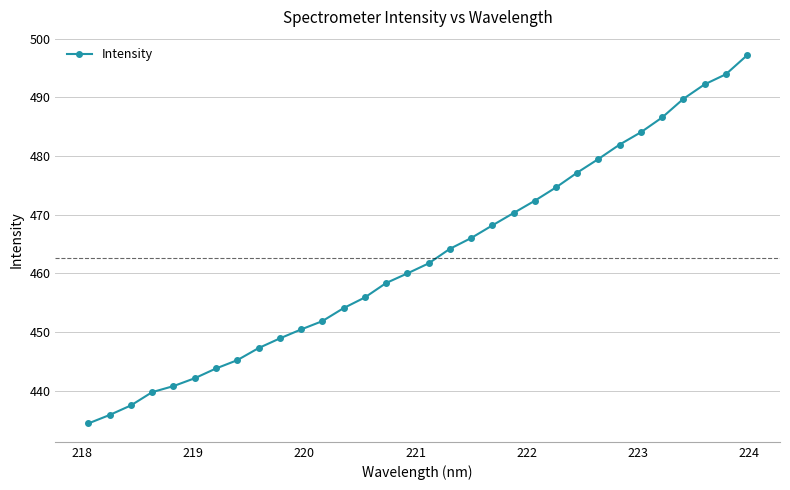

What is the value of the 31st point from the left?

494.0